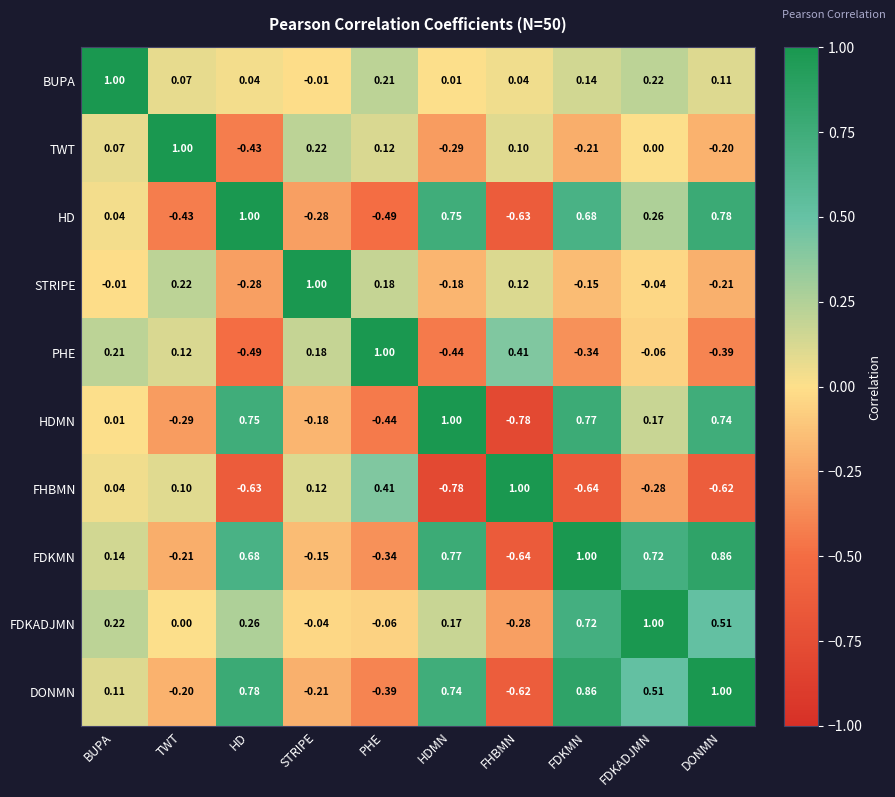

How many data points does each series have?

10